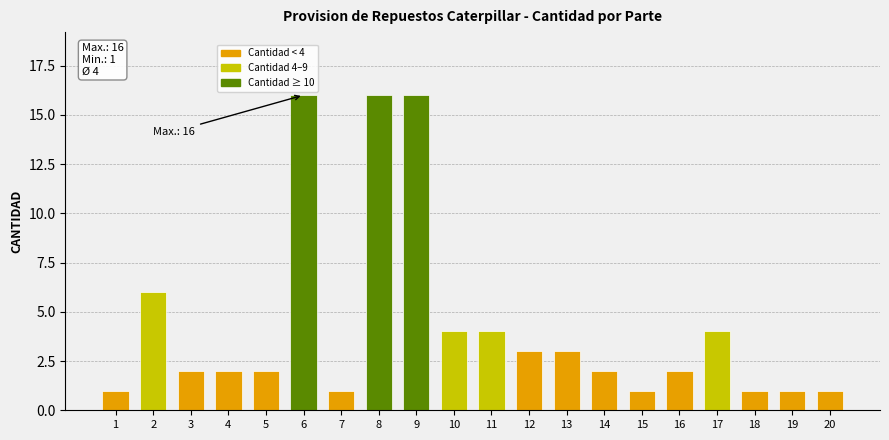

Does the chart contain any negative values?

No